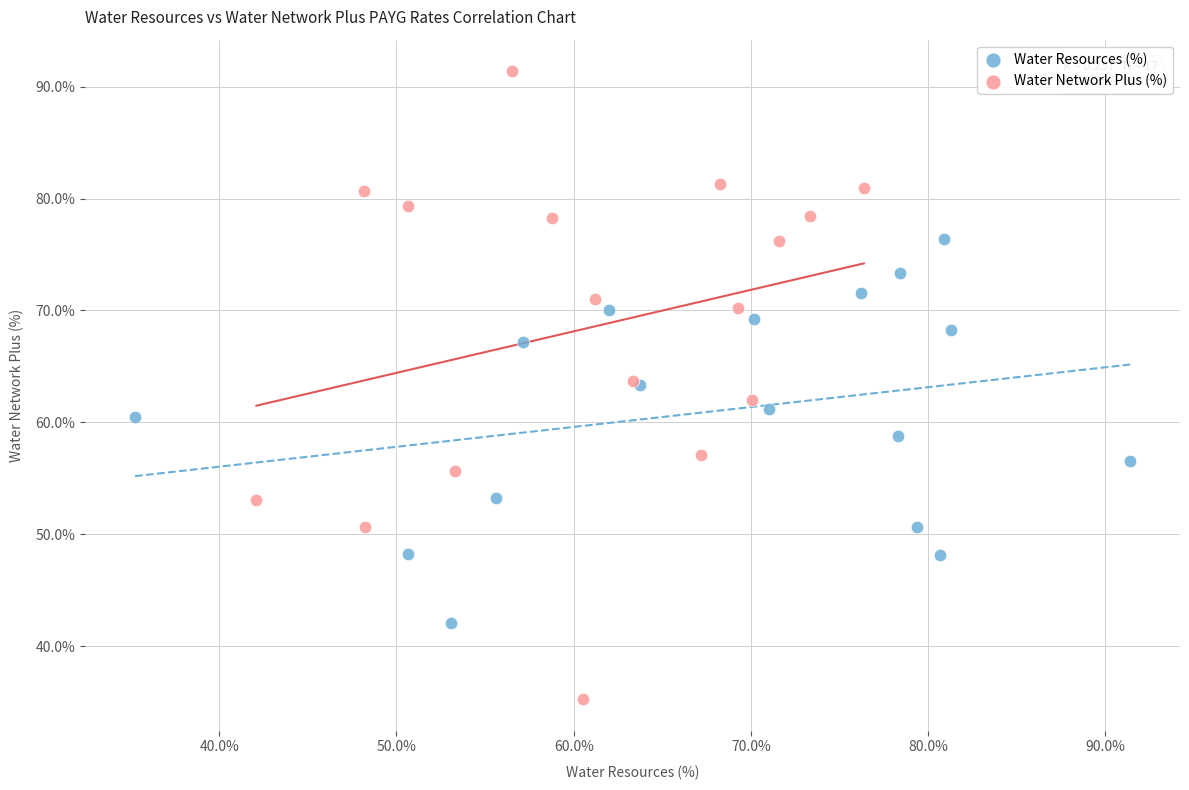

Which series has the largest Y range (max minus min)?

Water Network Plus (%)